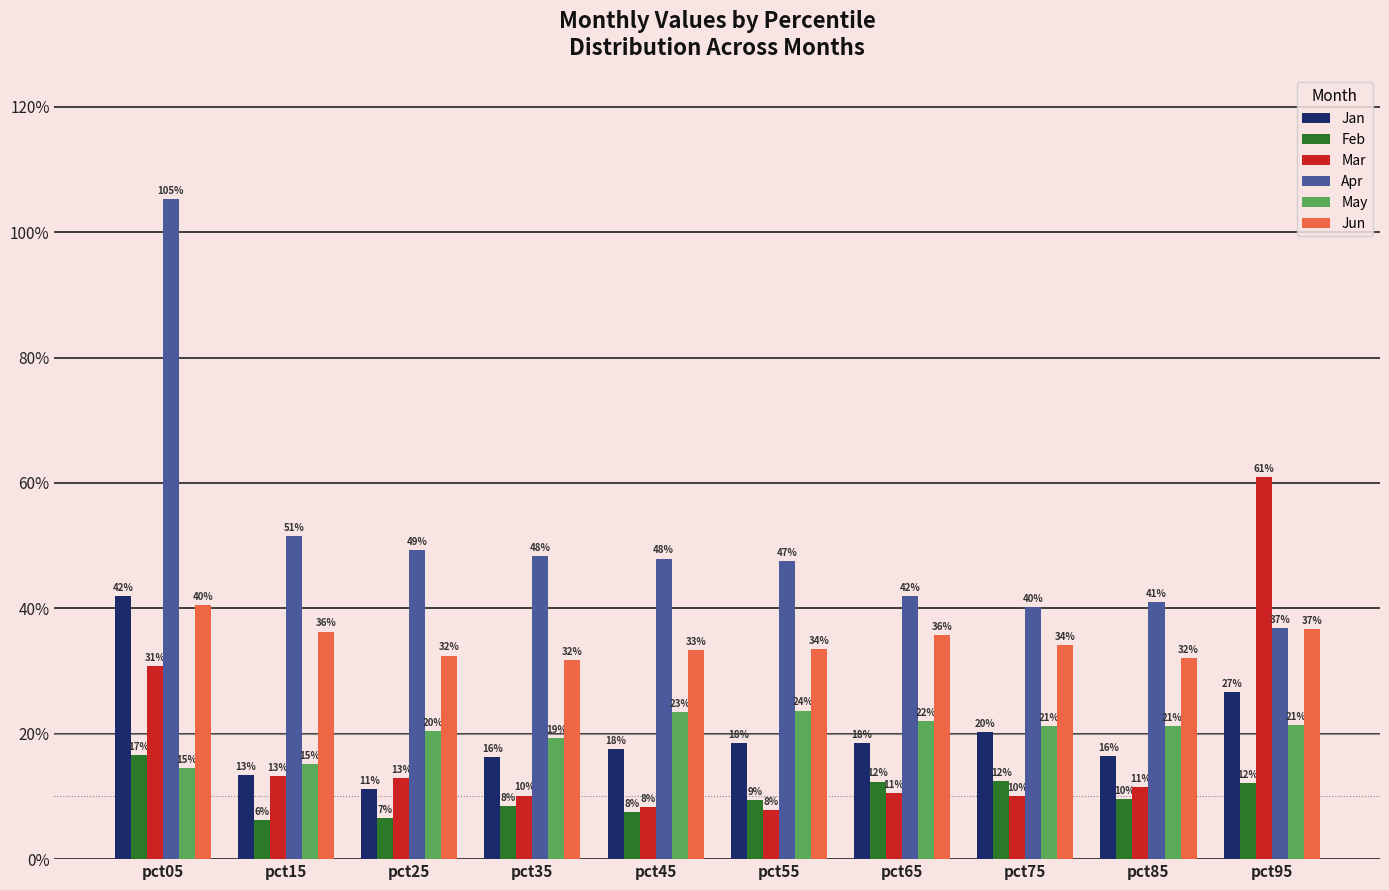

What is the difference between the second highest and minimum values in the Feb series?

0.1